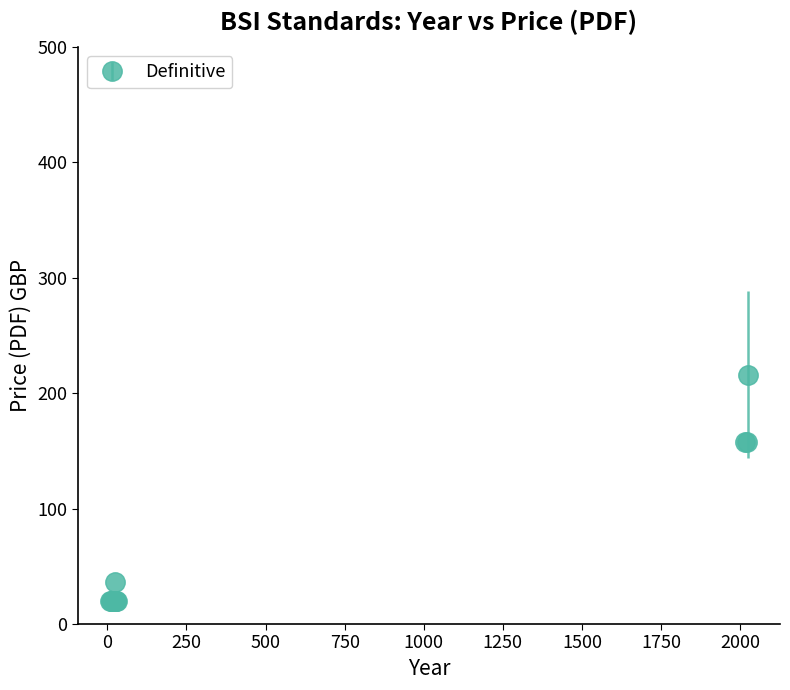

What is the average value?

57.6